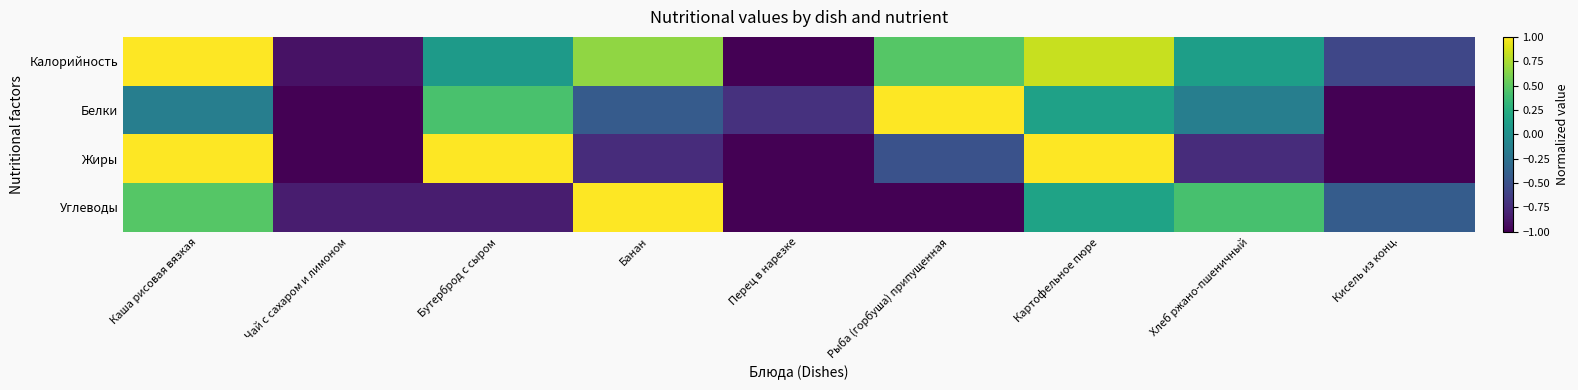

Reading left to right, extract all data points from this chart.

Калорийность: Каша рисовая вязкая=1.0	Чай с сахаром и лимоном=-0.9	Бутерброд с сыром=0.1	Банан=0.7	Перец в нарезке=-1.0	Рыба (горбуша) припущенная=0.5	Картофельное пюре=0.8	Хлеб ржано-пшеничный=0.1	Кисель из конц.=-0.6
Белки: Каша рисовая вязкая=-0.1	Чай с сахаром и лимоном=-1.0	Бутерброд с сыром=0.4	Банан=-0.4	Перец в нарезке=-0.7	Рыба (горбуша) припущенная=1.0	Картофельное пюре=0.1	Хлеб ржано-пшеничный=-0.1	Кисель из конц.=-1.0
Жиры: Каша рисовая вязкая=1.0	Чай с сахаром и лимоном=-1.0	Бутерброд с сыром=1.0	Банан=-0.8	Перец в нарезке=-1.0	Рыба (горбуша) припущенная=-0.5	Картофельное пюре=1.0	Хлеб ржано-пшеничный=-0.8	Кисель из конц.=-1.0
Углеводы: Каша рисовая вязкая=0.5	Чай с сахаром и лимоном=-0.8	Бутерброд с сыром=-0.8	Банан=1.0	Перец в нарезке=-1.0	Рыба (горбуша) припущенная=-1.0	Картофельное пюре=0.2	Хлеб ржано-пшеничный=0.4	Кисель из конц.=-0.4